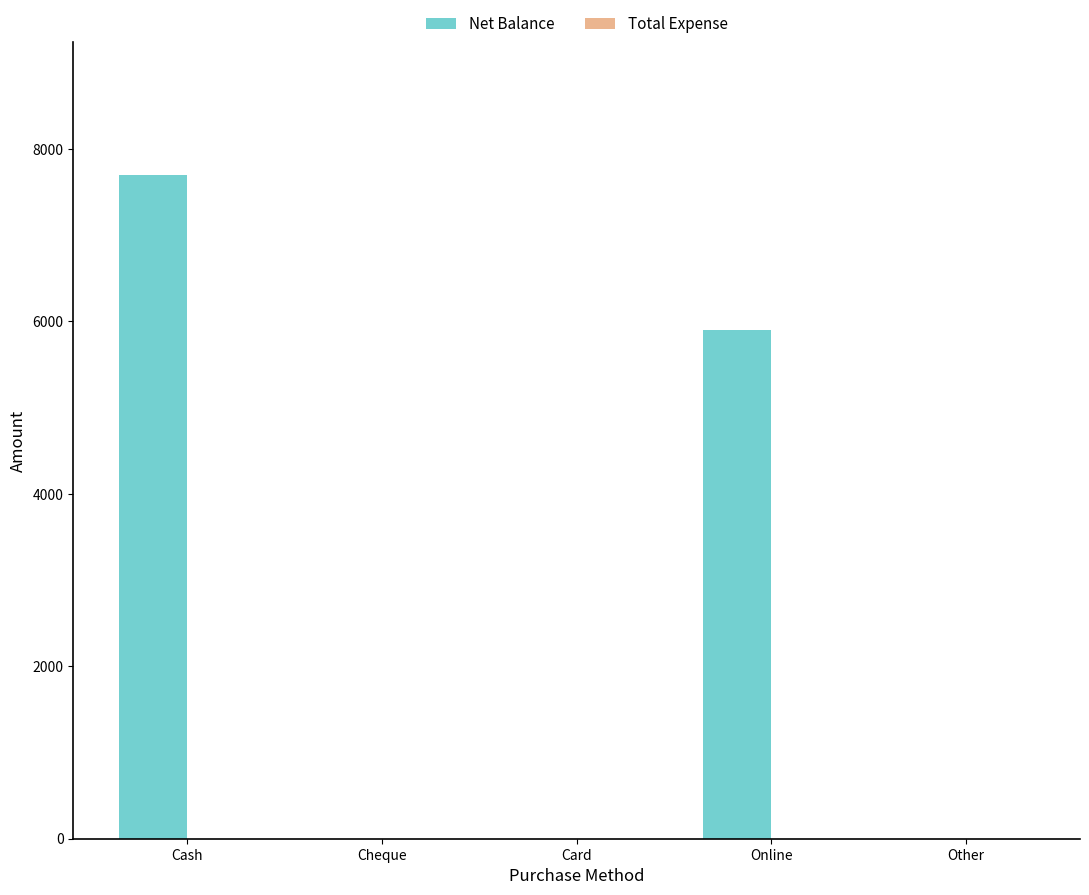

The value at Cheque is 2582. True or false?

False